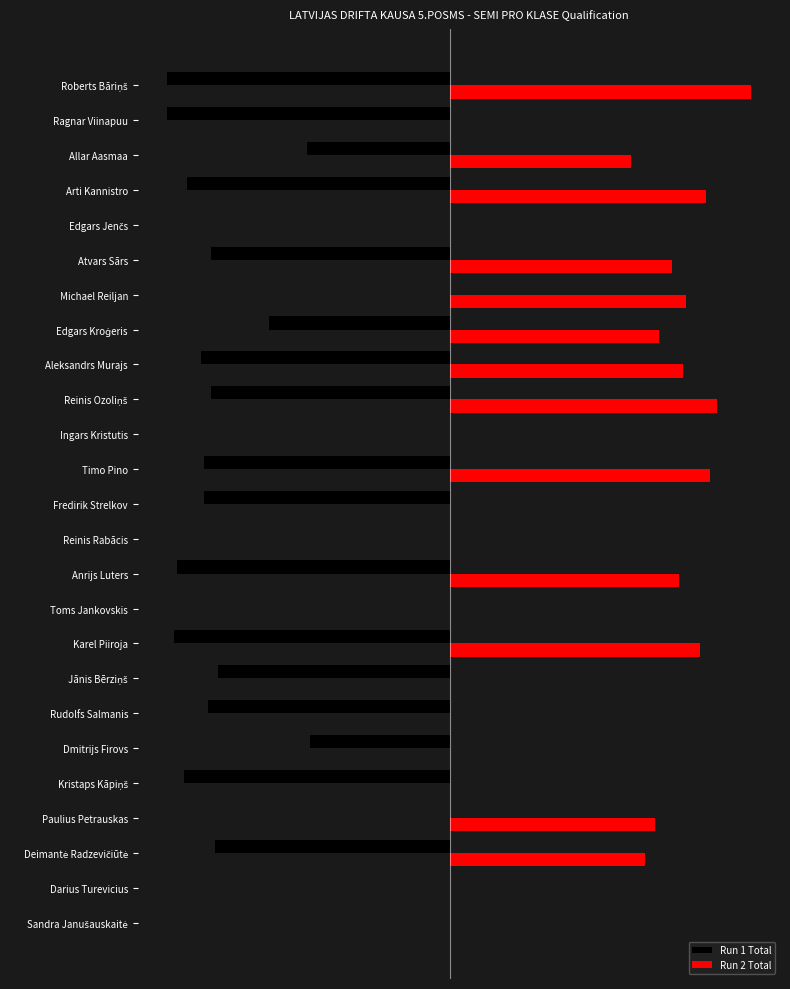

Which series has the largest range (max minus min)?

Run 2 Total